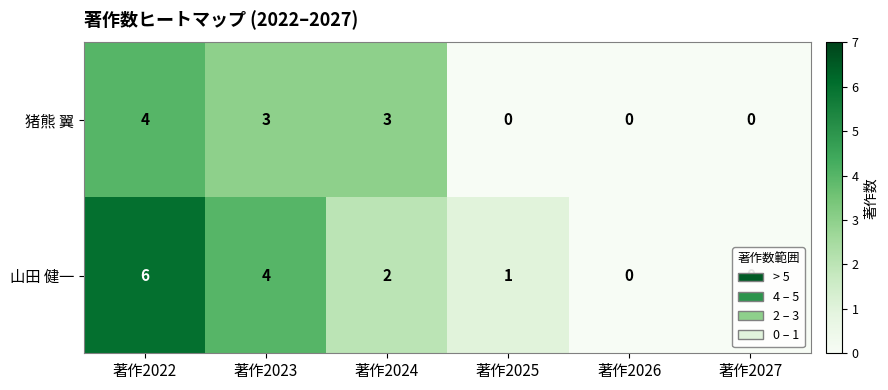

What is the sum of all 山田 健一 values?

13